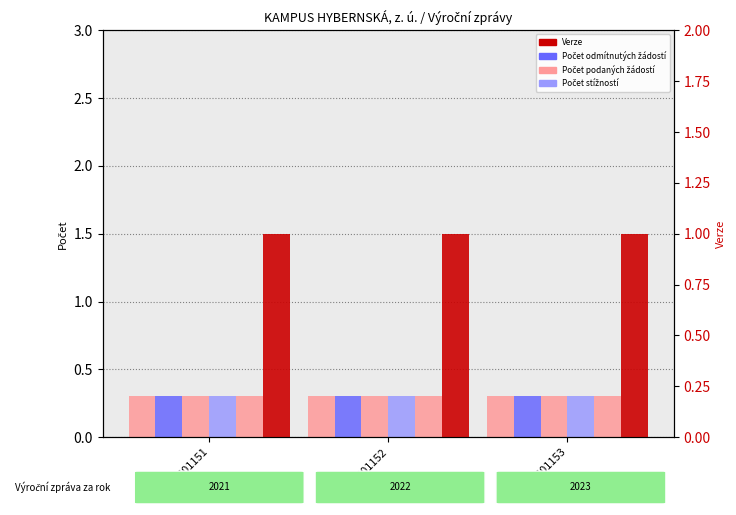

What is the total value across all series at 101151?

2.5